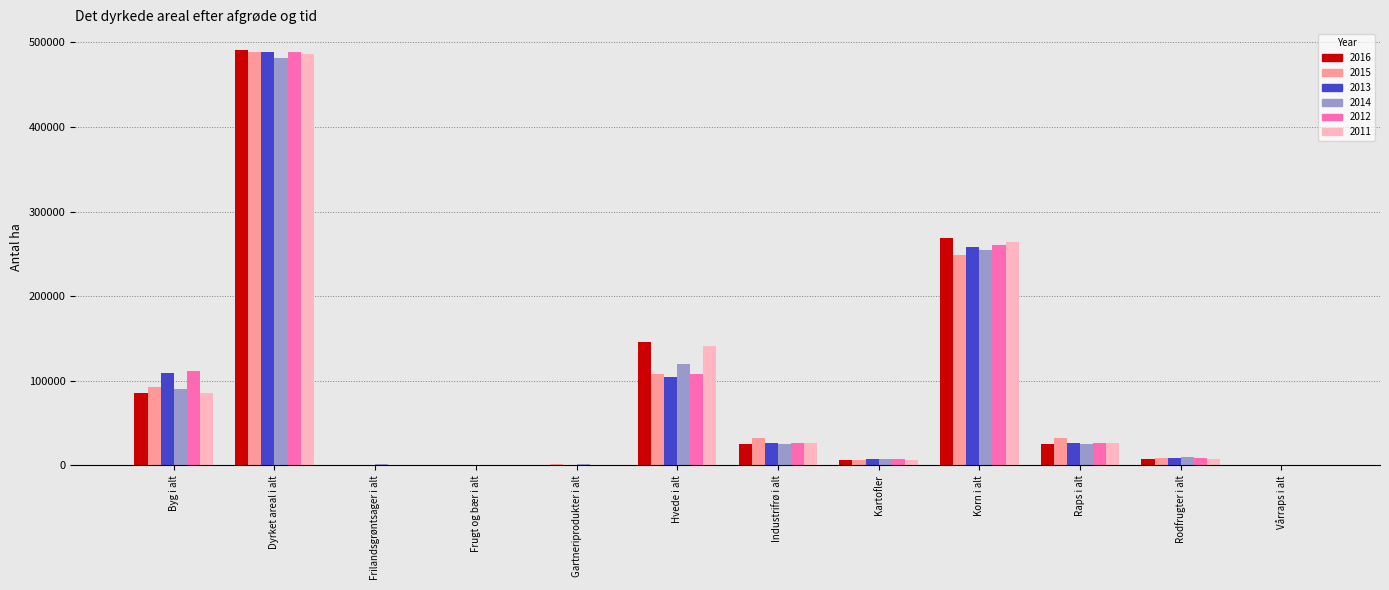

Is it true that 2012 equals 377 at Vårraps i alt?

True